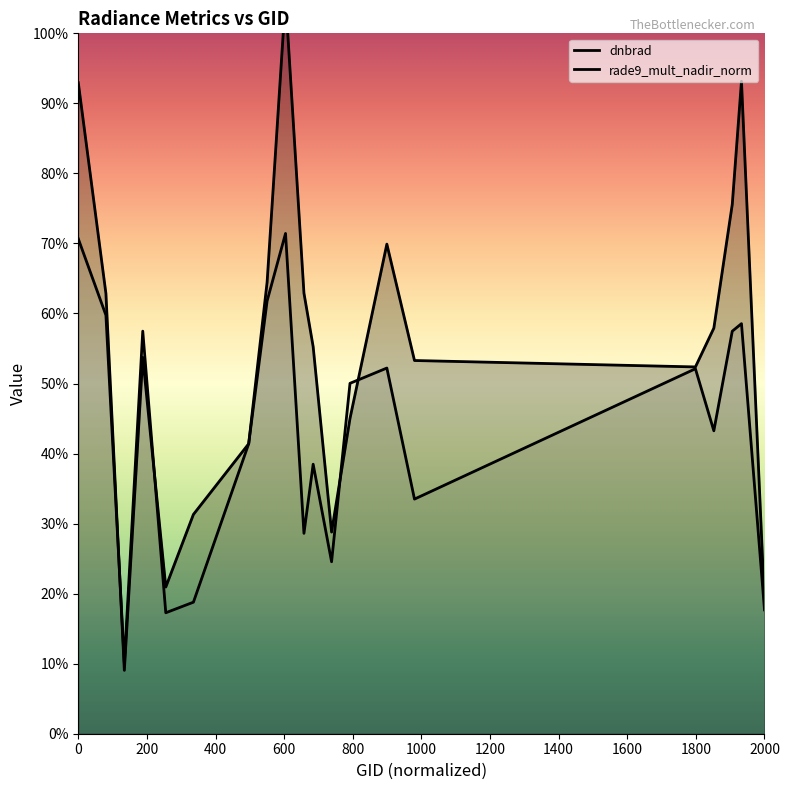

What is the total value across all series at 0?

1.6